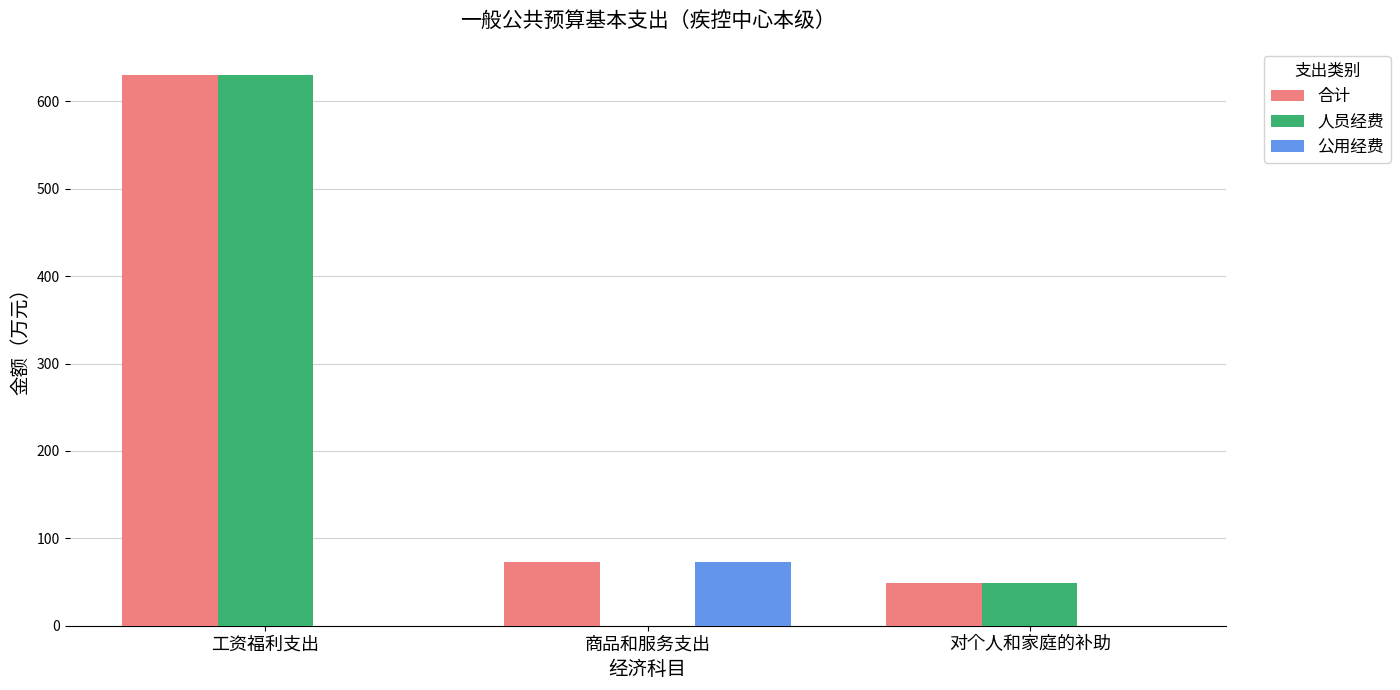

How many data points in 公用经费 are above 0?

1